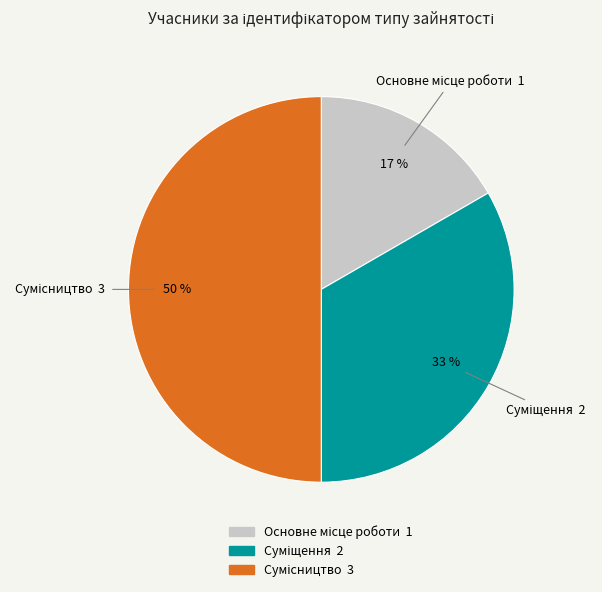

To the nearest percent, what is the difference between the largest and smallest slice percentages?

33%